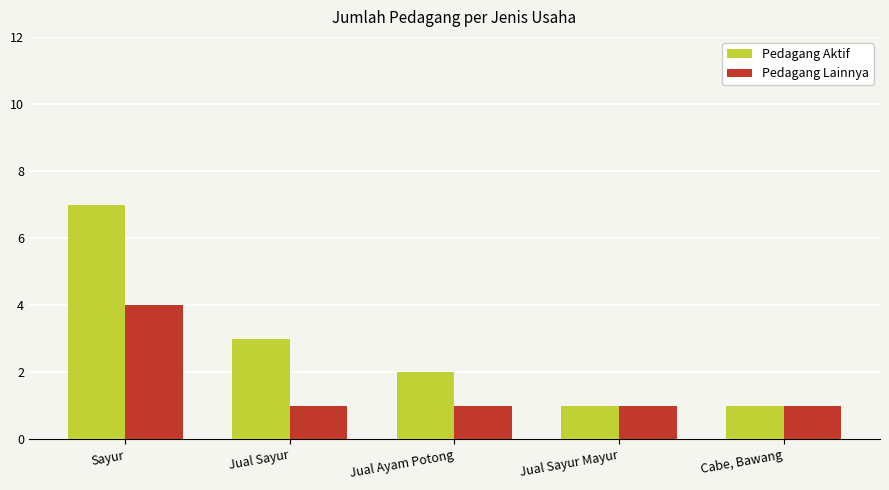

What is the total value across all series at Jual Sayur?

4